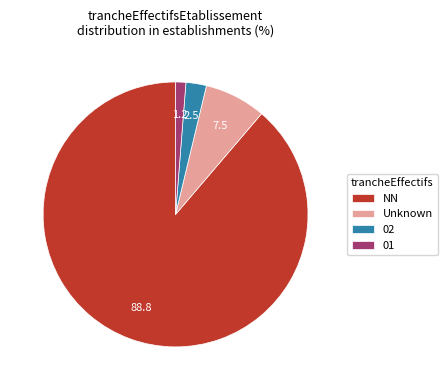

Is there a majority slice in this chart?

Yes